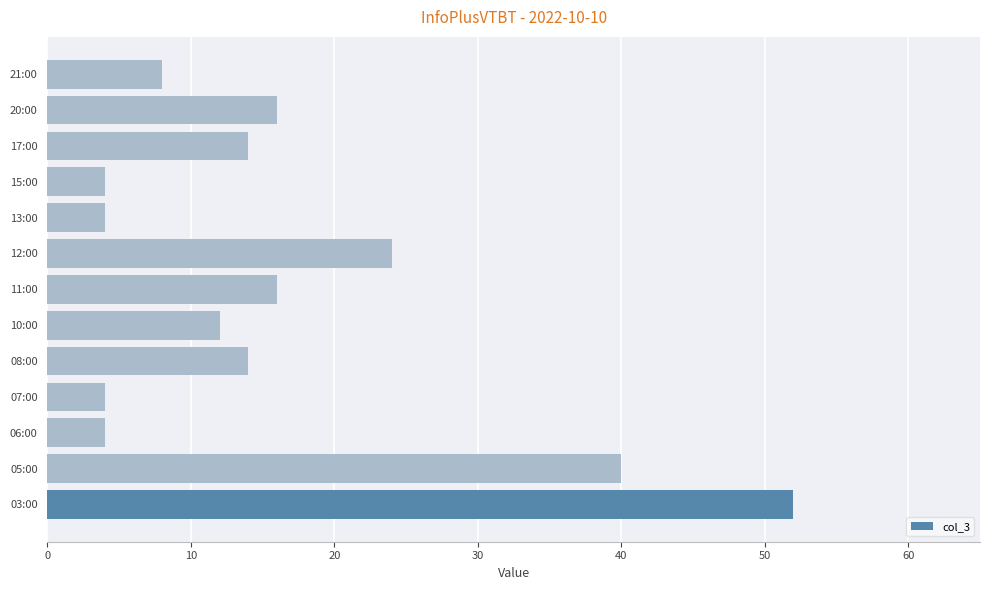

Is it true that the value at 17:00 is 19?

False